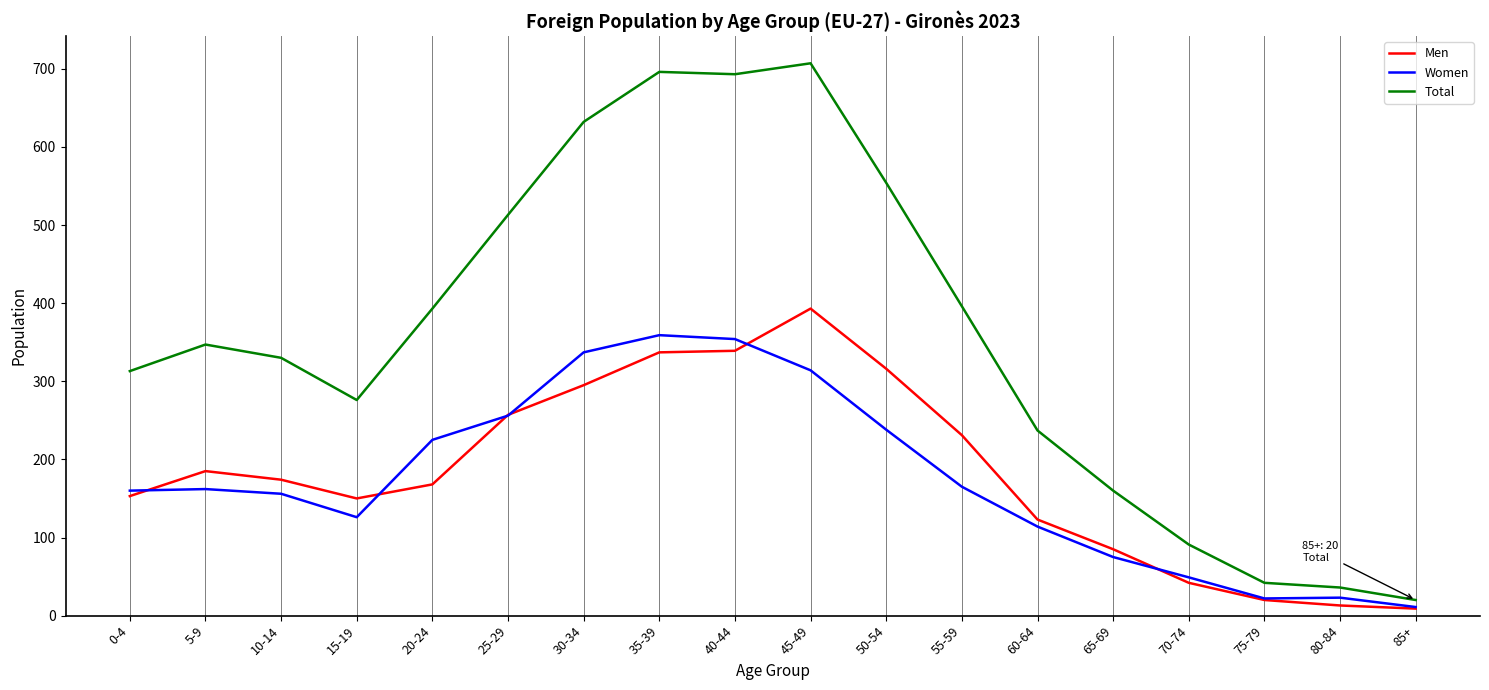

What is the sum of all Total values?

6436